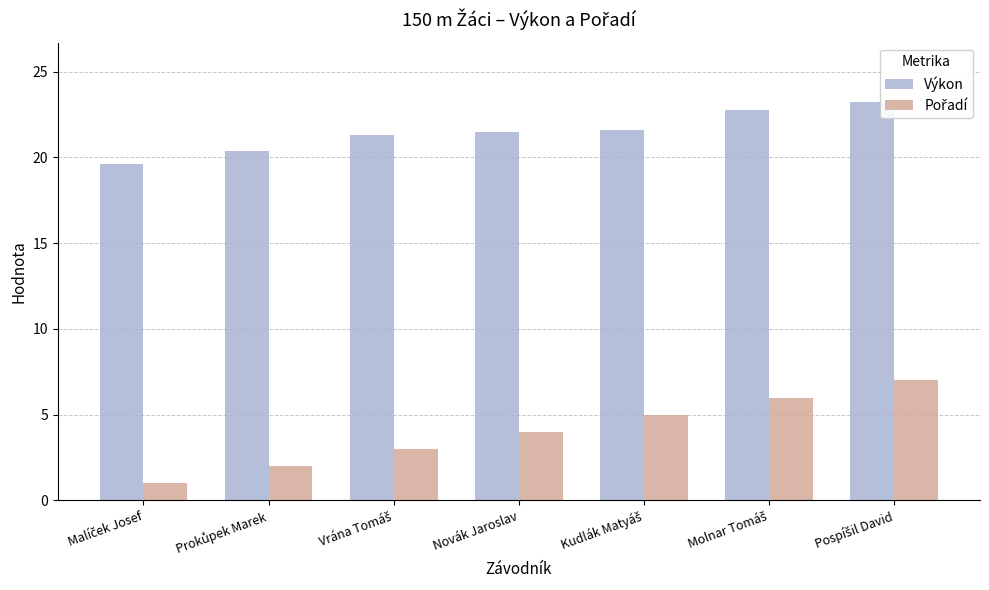

What is the label of the 7th bar from the left?

Pospíšil David